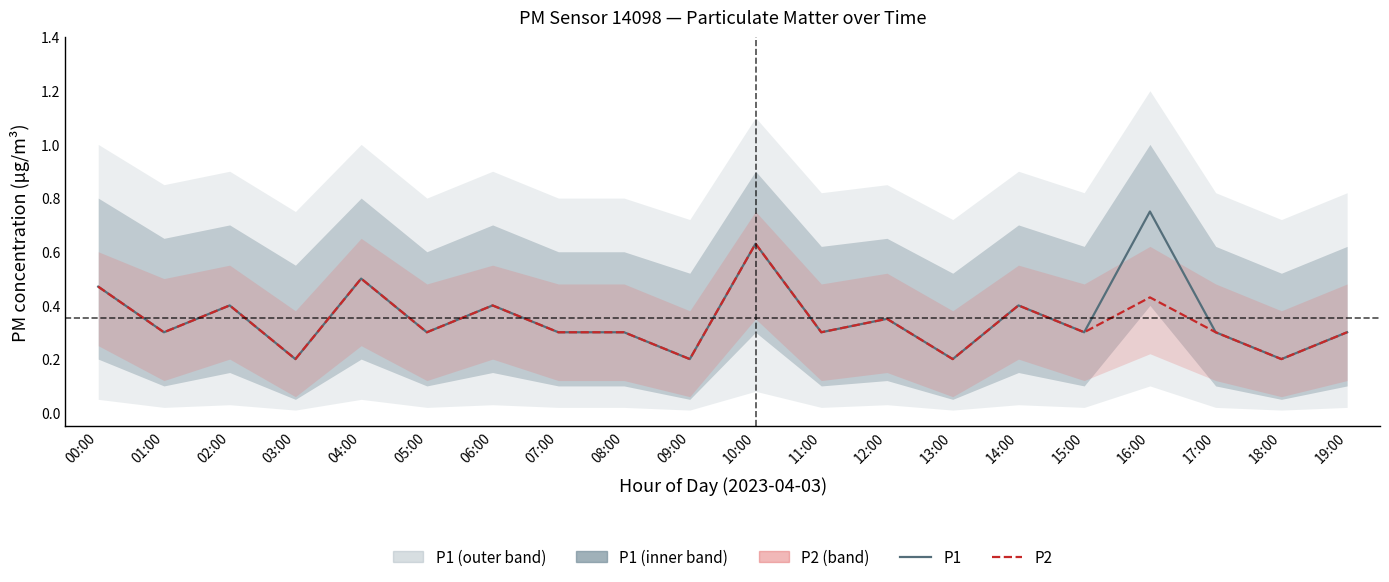

Which series has the largest total across all categories?

P1